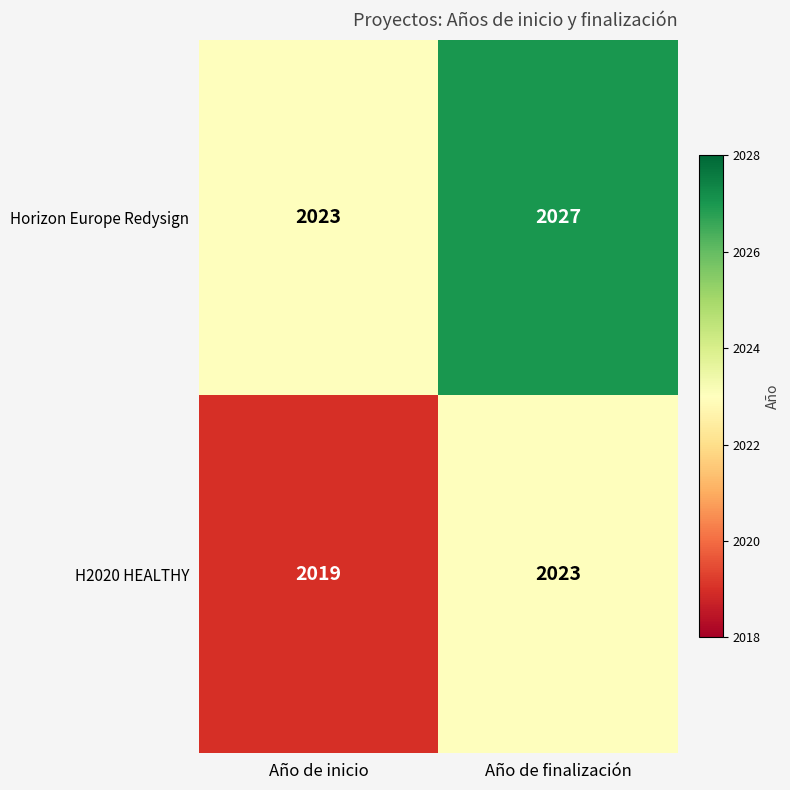

What is the spread (max minus min) of values at Año de inicio?

4